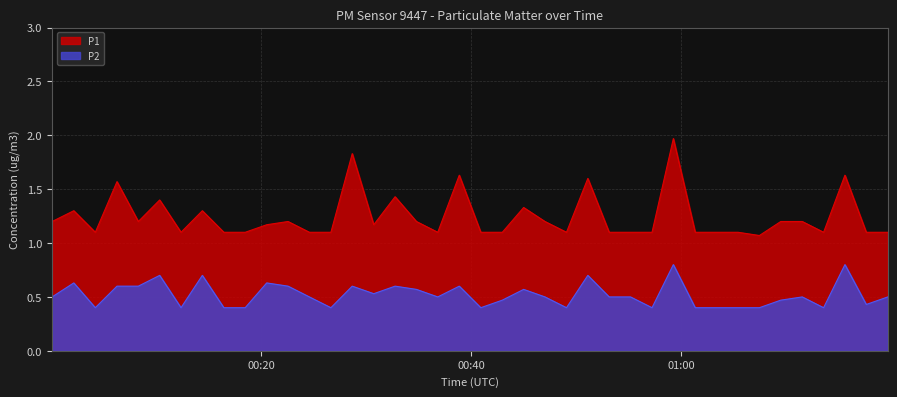

What is the difference between the maximum and minimum values in the P2 series?

0.4